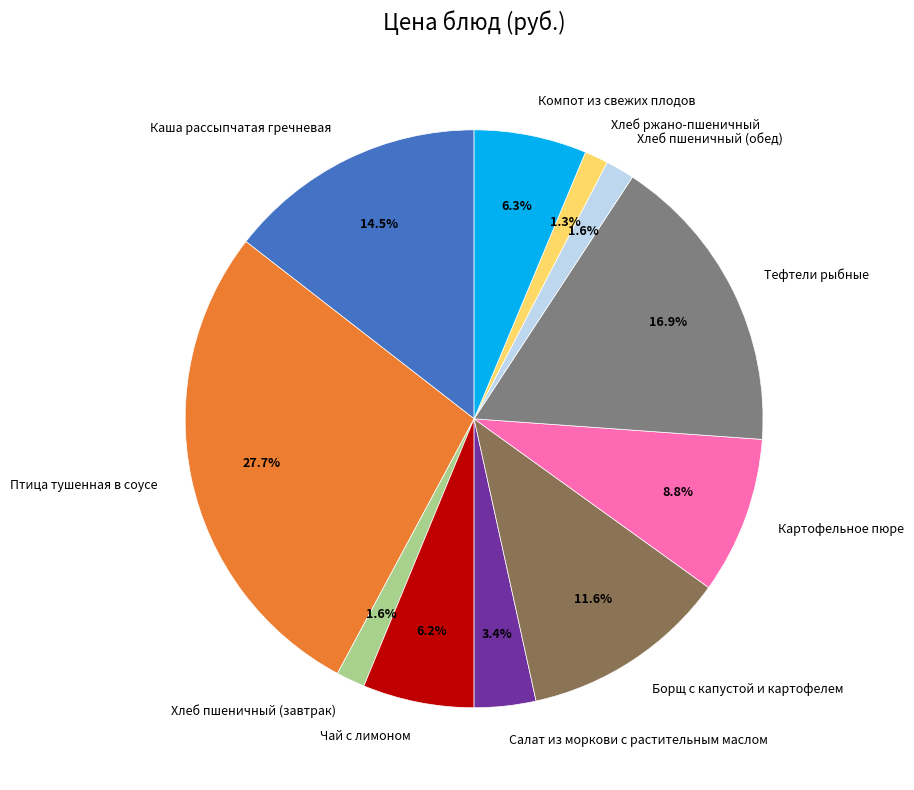

Does any single category account for the majority?

No